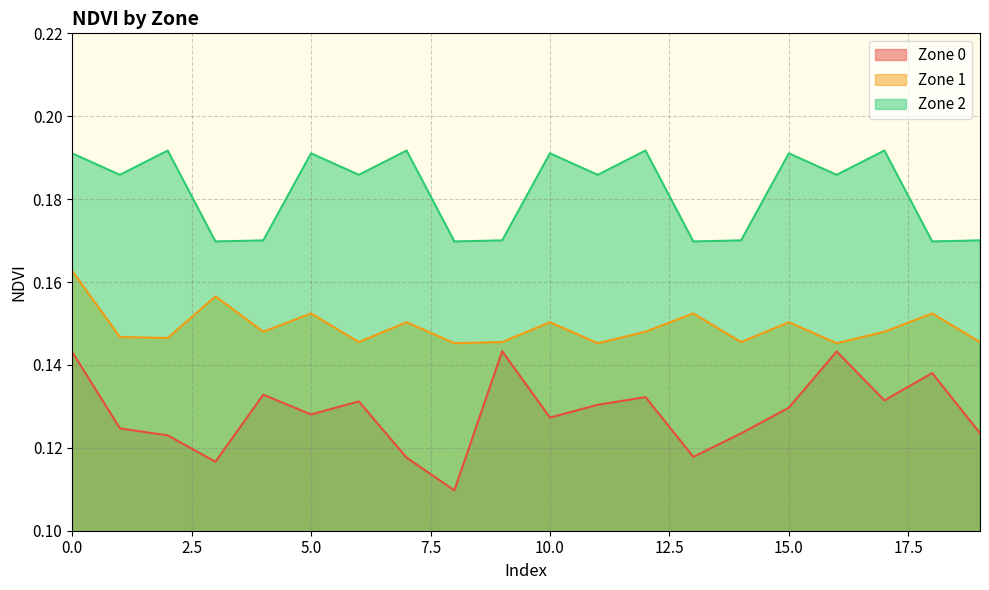

Does the chart display data point markers on the line(s)?

No